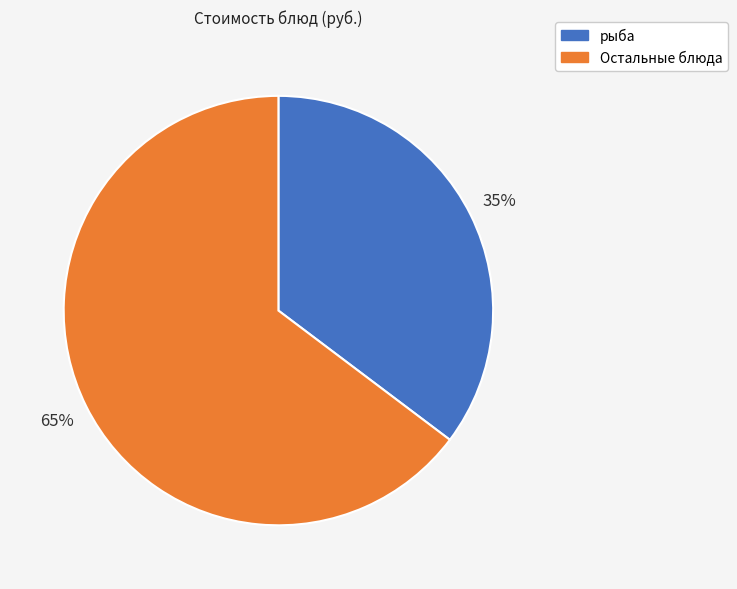

Is there a majority slice in this chart?

Yes